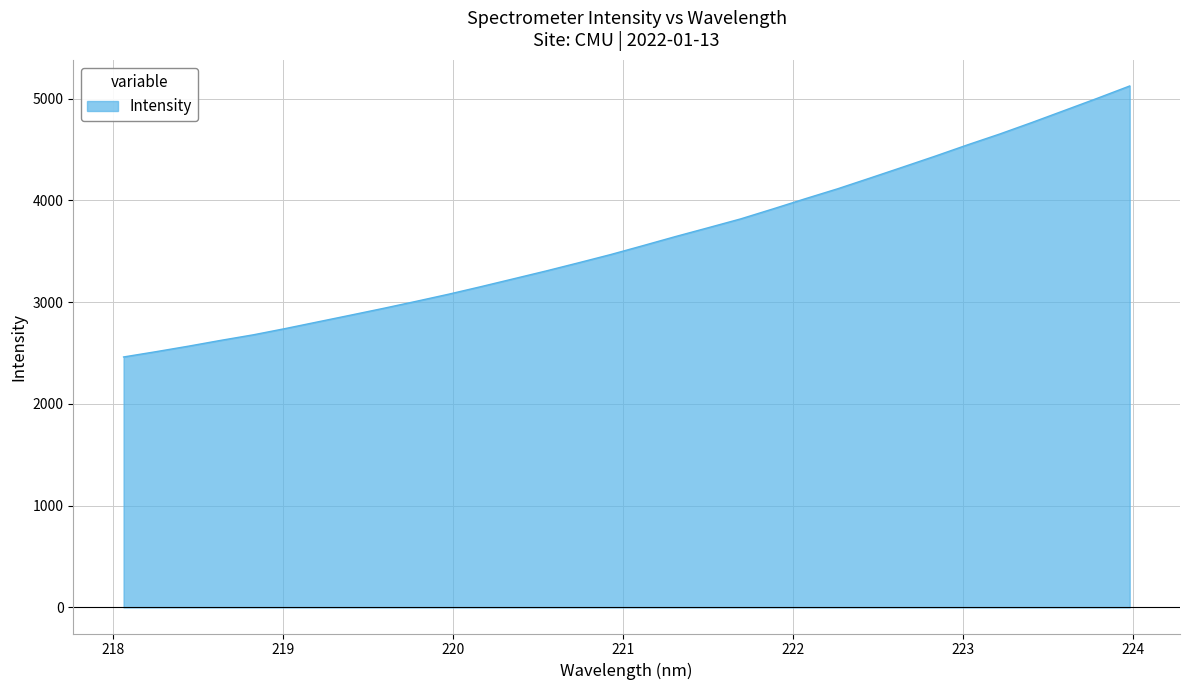

What is the greatest value displayed?

5125.8